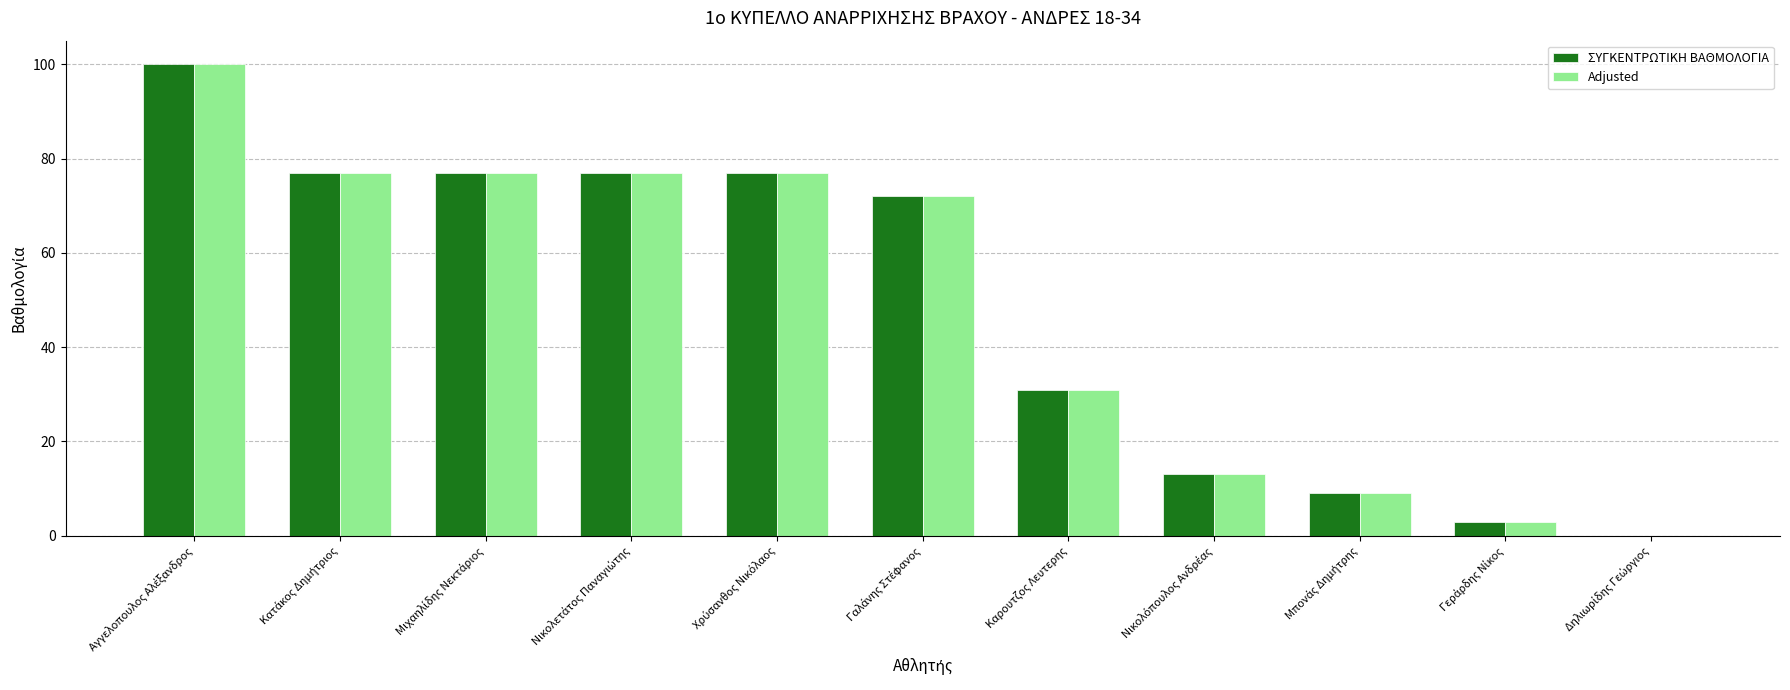

How many positive values does the ΣΥΓΚΕΝΤΡΩΤΙΚΗ ΒΑΘΜΟΛΟΓΙΑ series have?

10